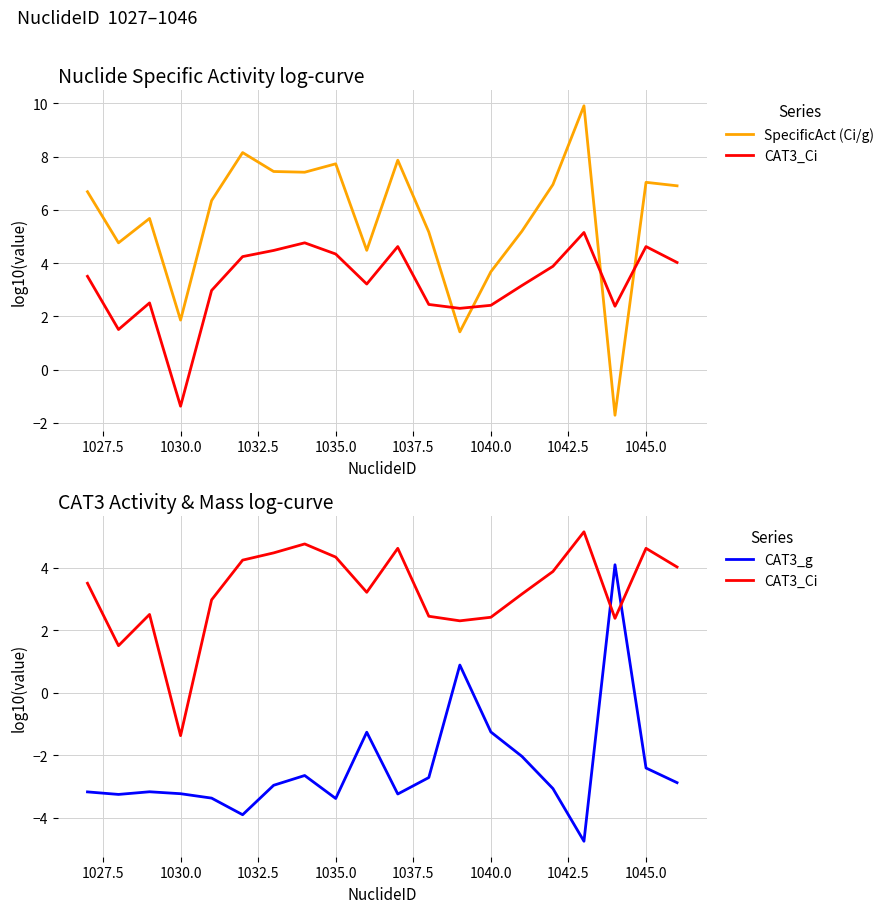

Does the chart display data point markers on the line(s)?

No